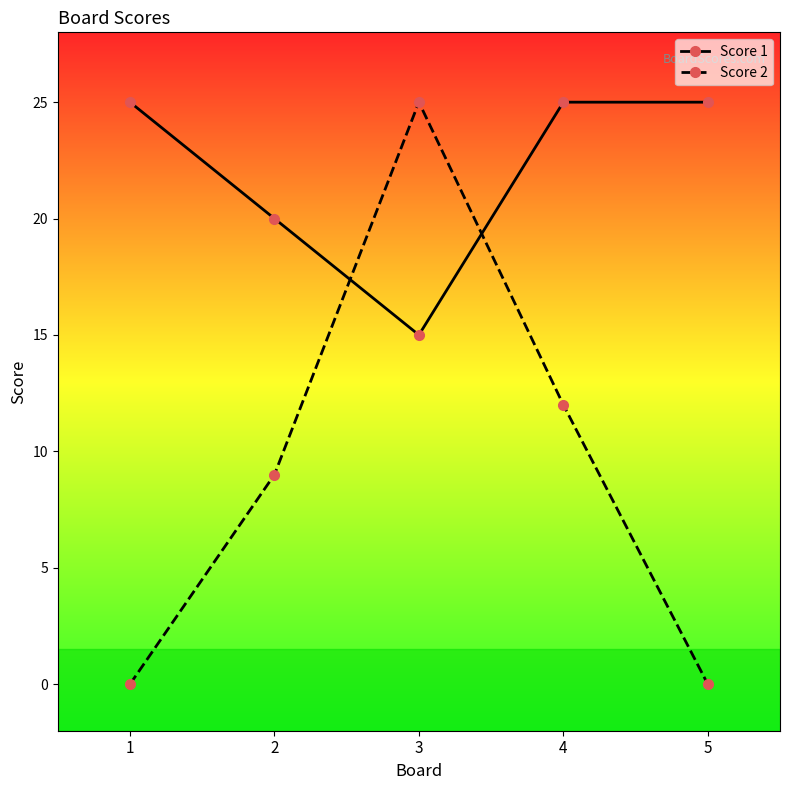

The Score 1 series shows 20 at 2. True or false?

True